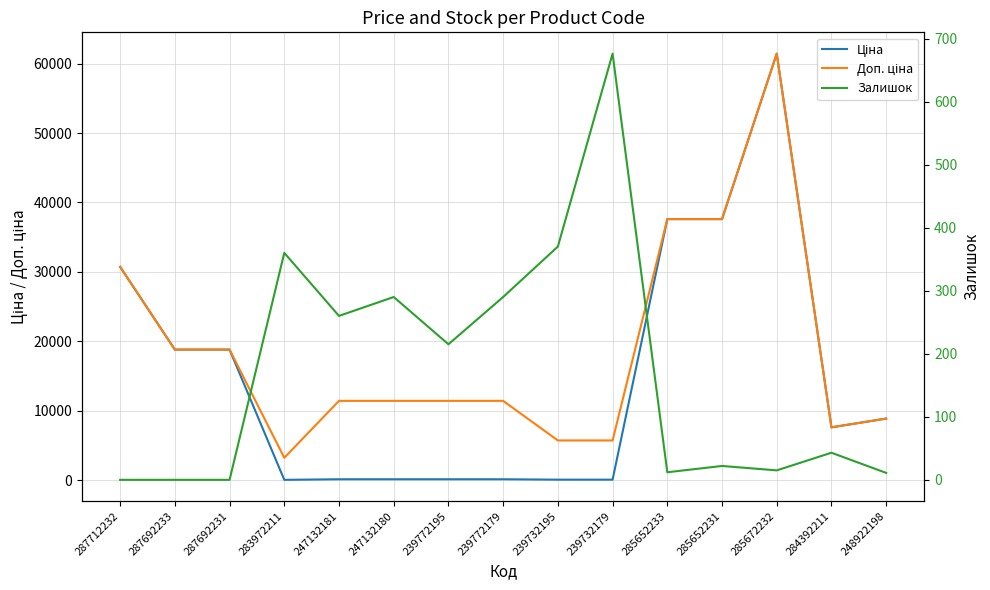

True or false: Залишок has a value of 290.0 at 239772179.

True